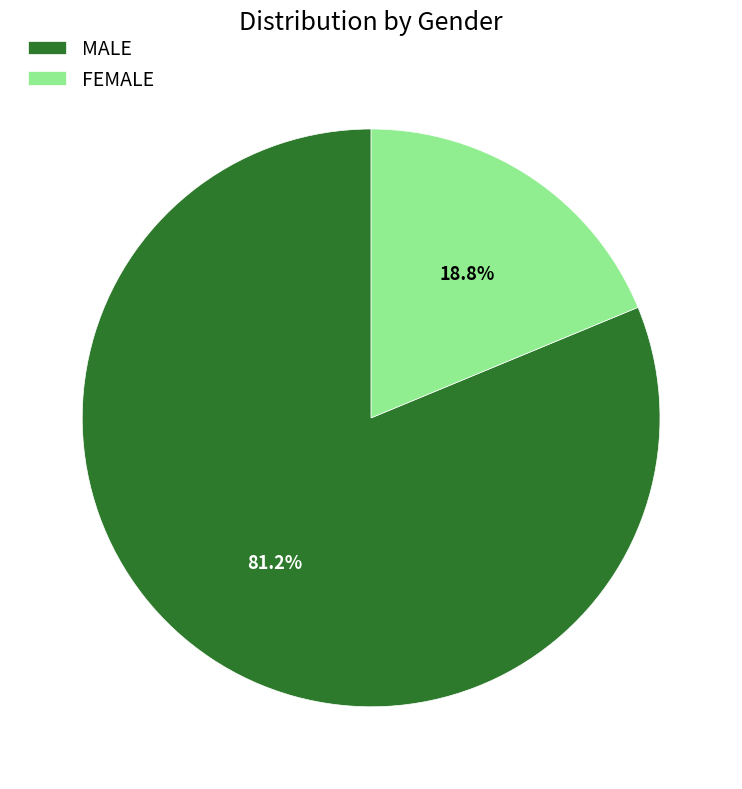

To the nearest percent, what is the difference between the largest and smallest slice percentages?

62%